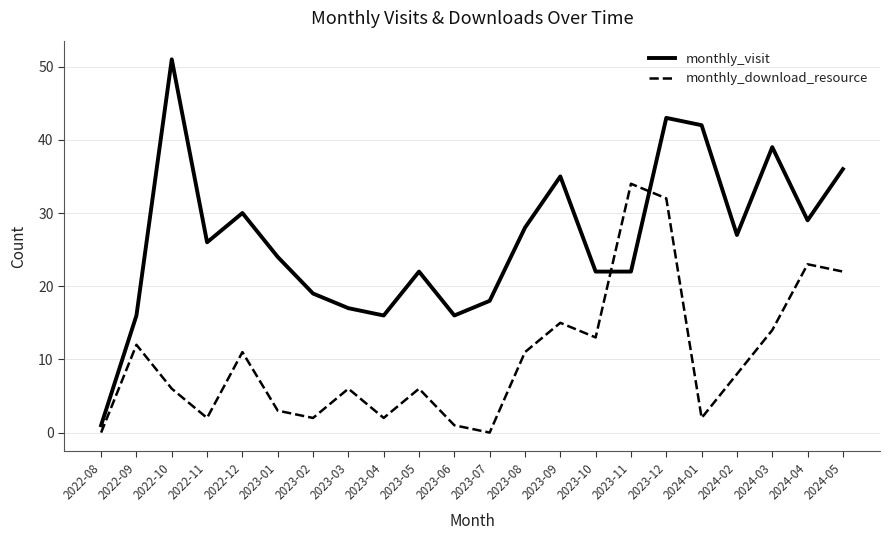

Is the value of monthly_visit at 2023-11 greater than the value of monthly_download_resource at 2024-04?

No